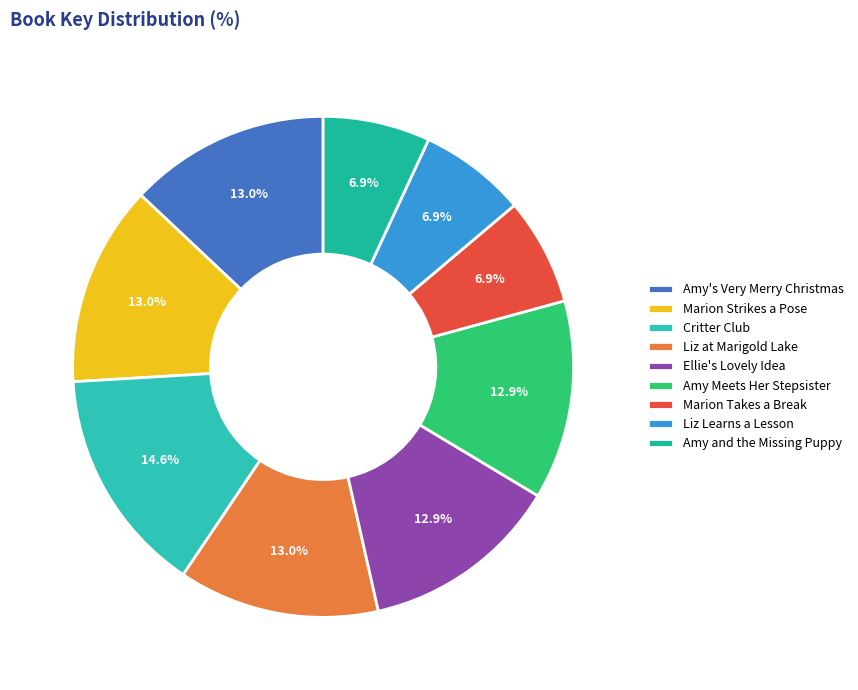

Does Critter Club account for over 50% of the chart?

No